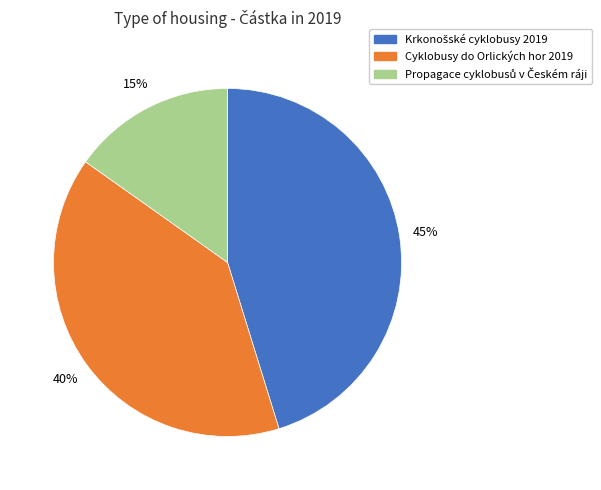

To the nearest percent, what percentage of the pie is Cyklobusy do Orlických hor 2019?

40%